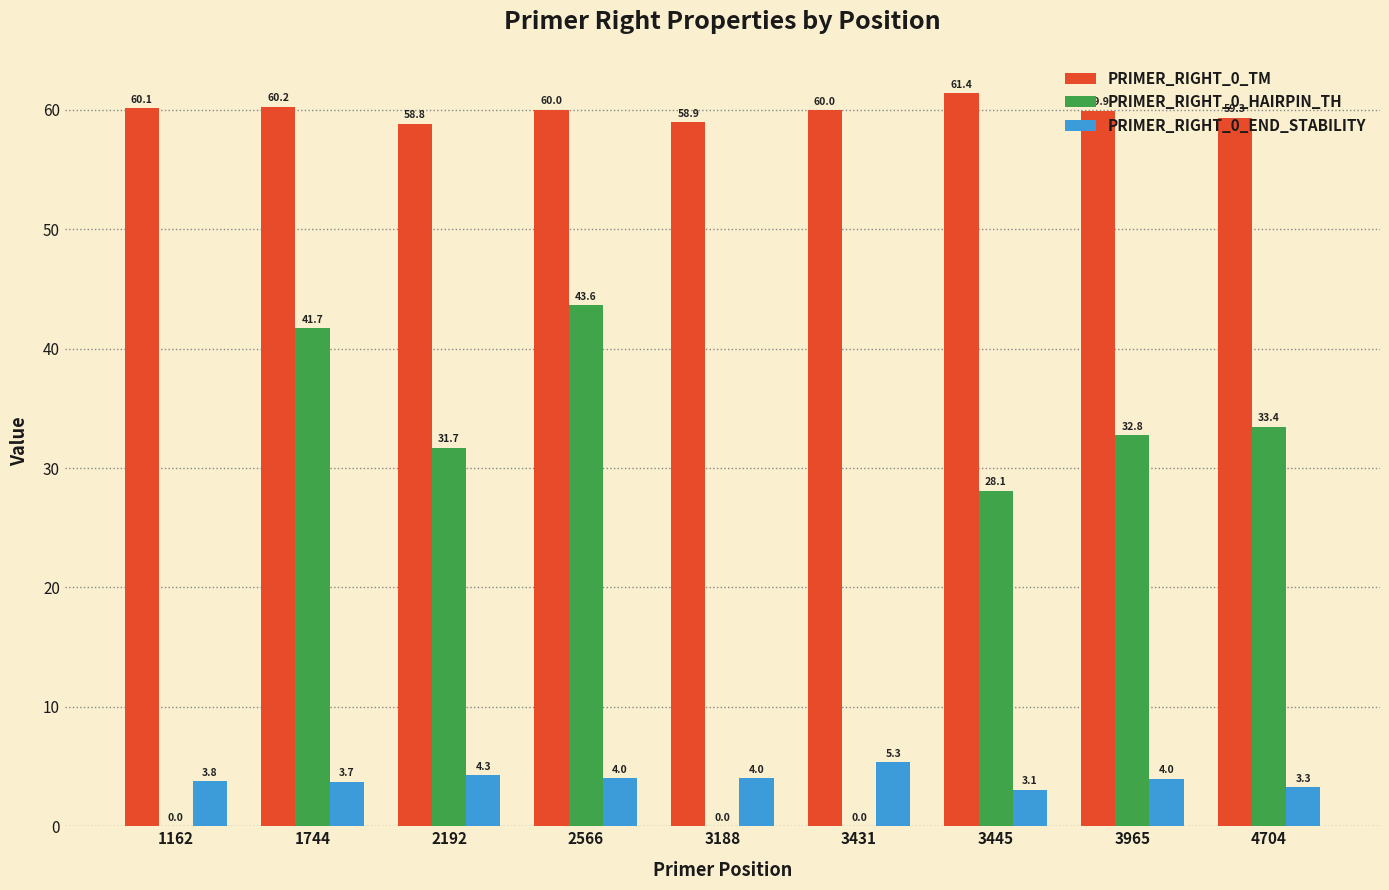

The value of PRIMER_RIGHT_0_HAIRPIN_TH at 1162 is 0.0. True or false?

True